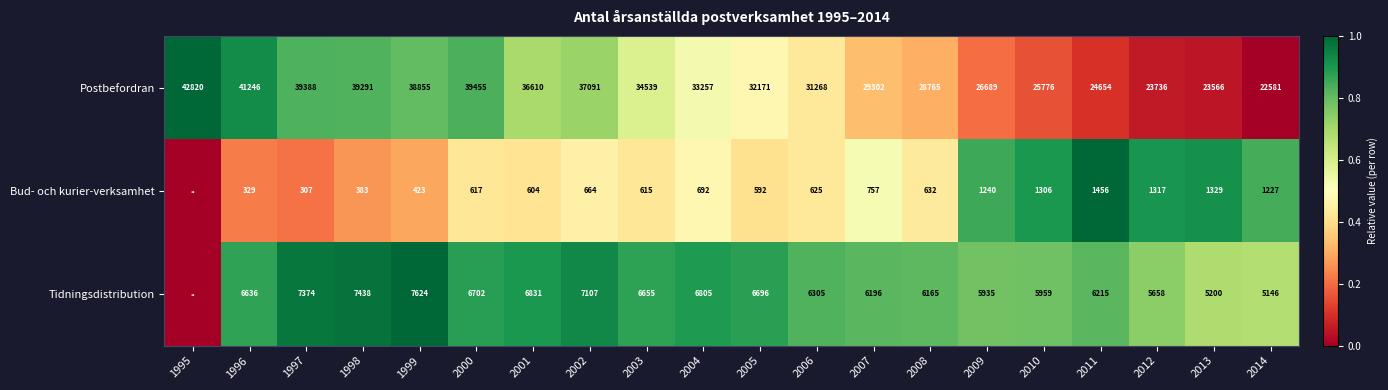

At which label does Postbefordran first exceed 33257?

1995